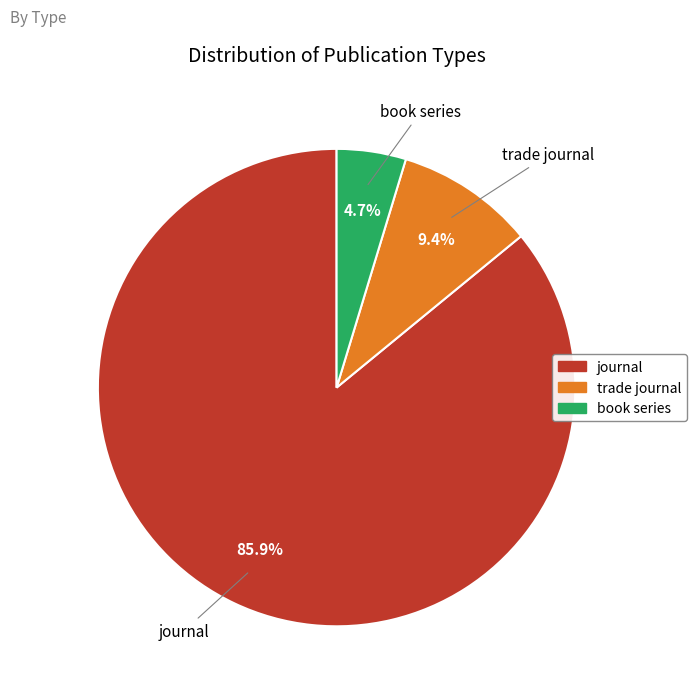

Is there a majority slice in this chart?

Yes